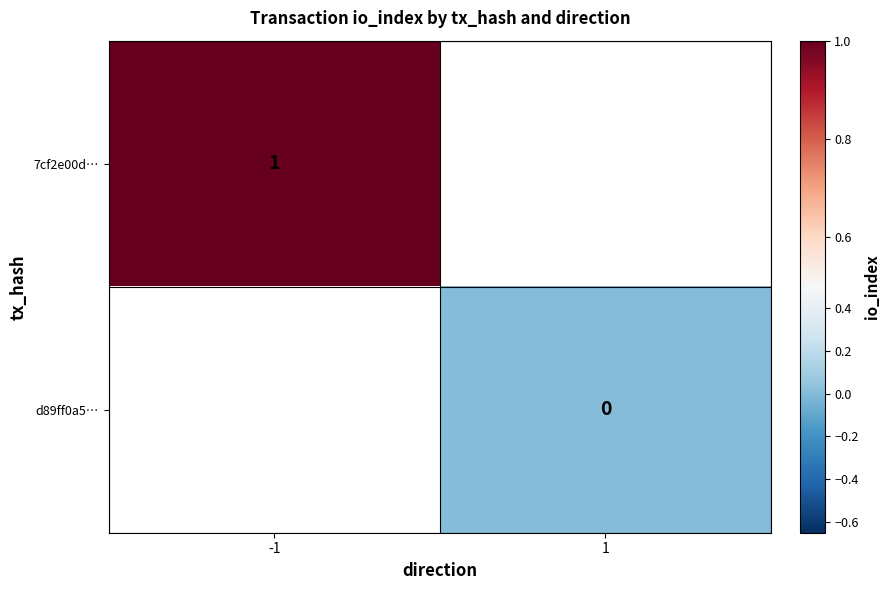

True or false: 7cf2e00d… has a value of 0.3 at -1.

False